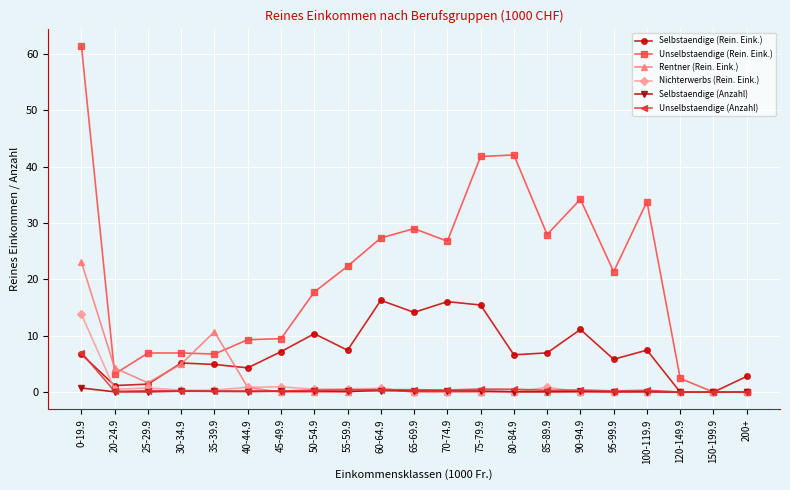

What is the sum of the Nichterwerbs (Rein. Eink.) values at 50-54.9 and 200+?

0.5